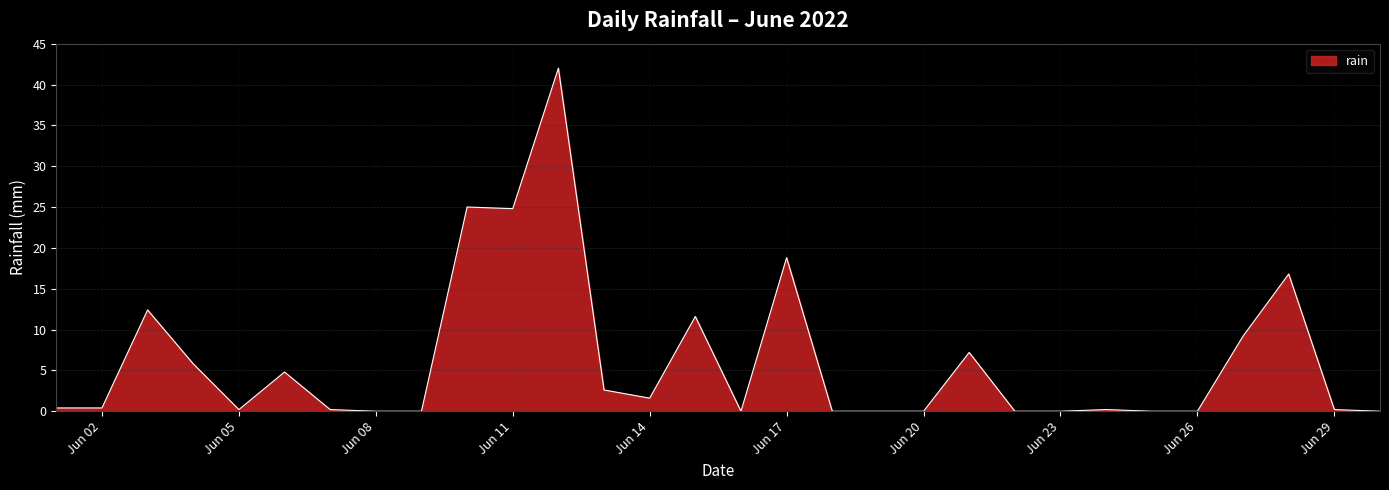

Reading left to right, transcribe all the data shown in this chart.

0.4	0.4	12.4	5.8	0.2	4.8	0.2	0.0	0.0	25.0	24.8	42.0	2.6	1.6	11.6	0.0	18.8	0.0	0.0	0.0	7.2	0.0	0.0	0.2	0.0	0.0	9.2	16.8	0.2	0.0